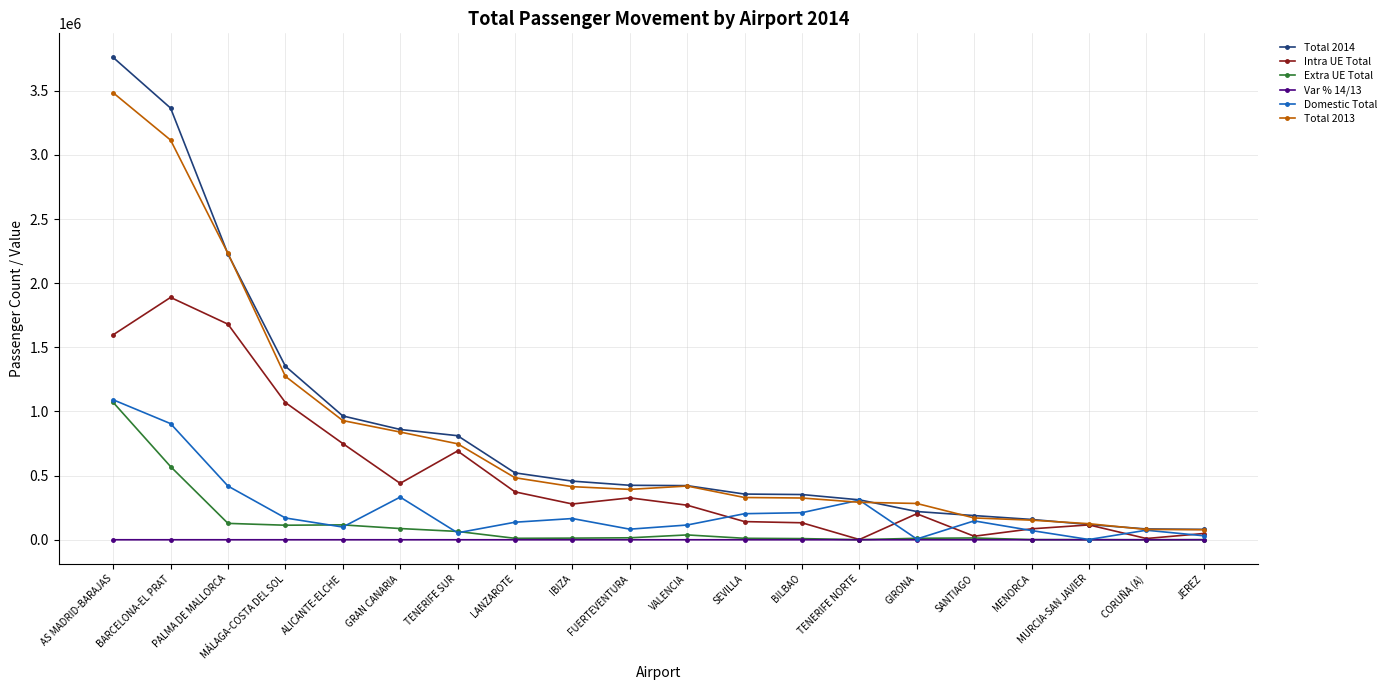

Which category has the highest value in the Extra UE Total series?

AS MADRID-BARAJAS